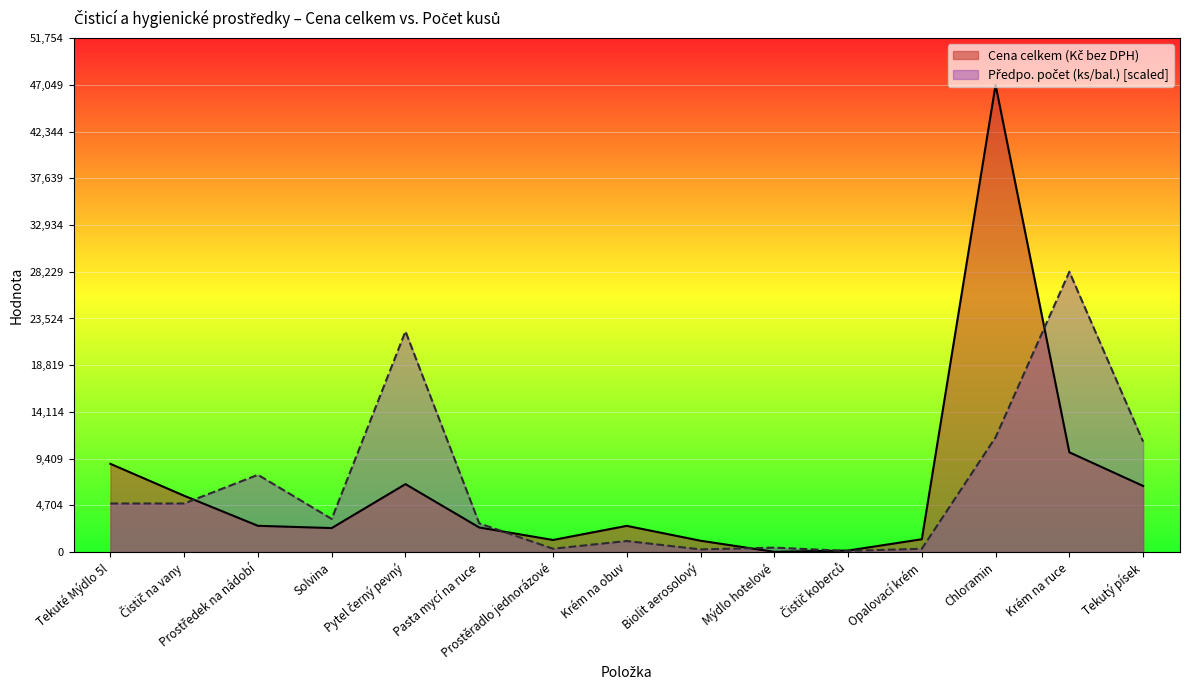

How many data points in Cena celkem (Kč bez DPH) are above 2637?

7